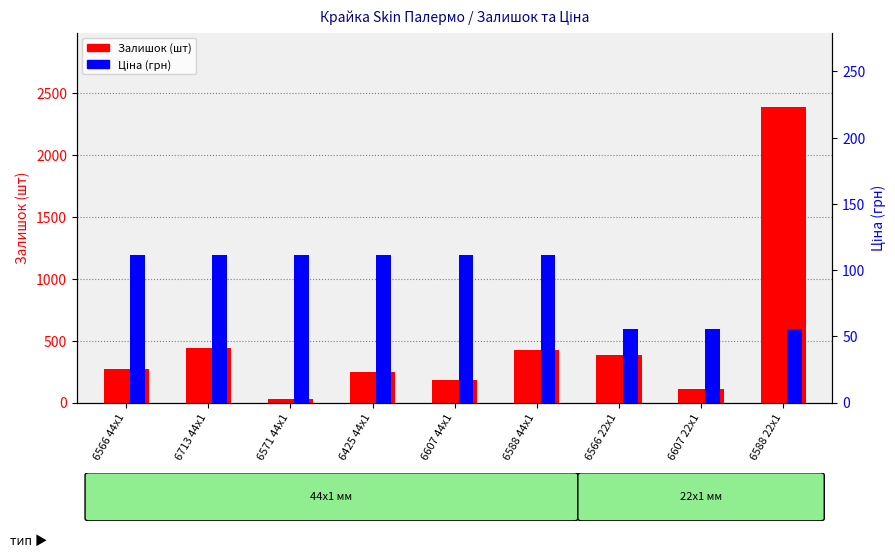

What are all the series names shown in the legend?

Залишок (шт), Ціна (грн)